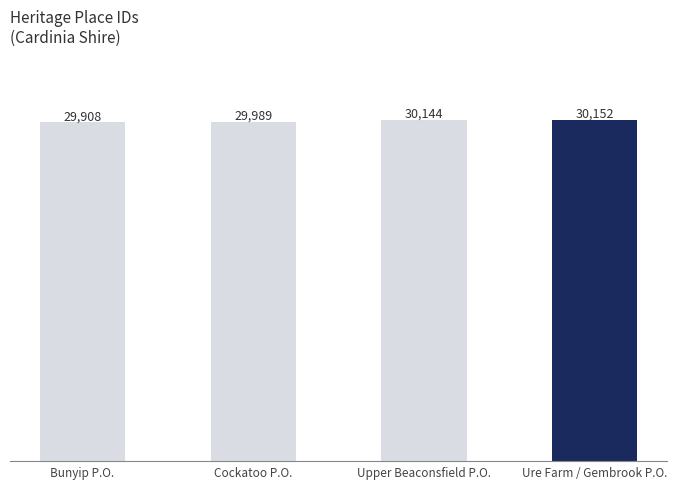

What is the label of the 4th bar from the left?

Ure Farm / Gembrook P.O.